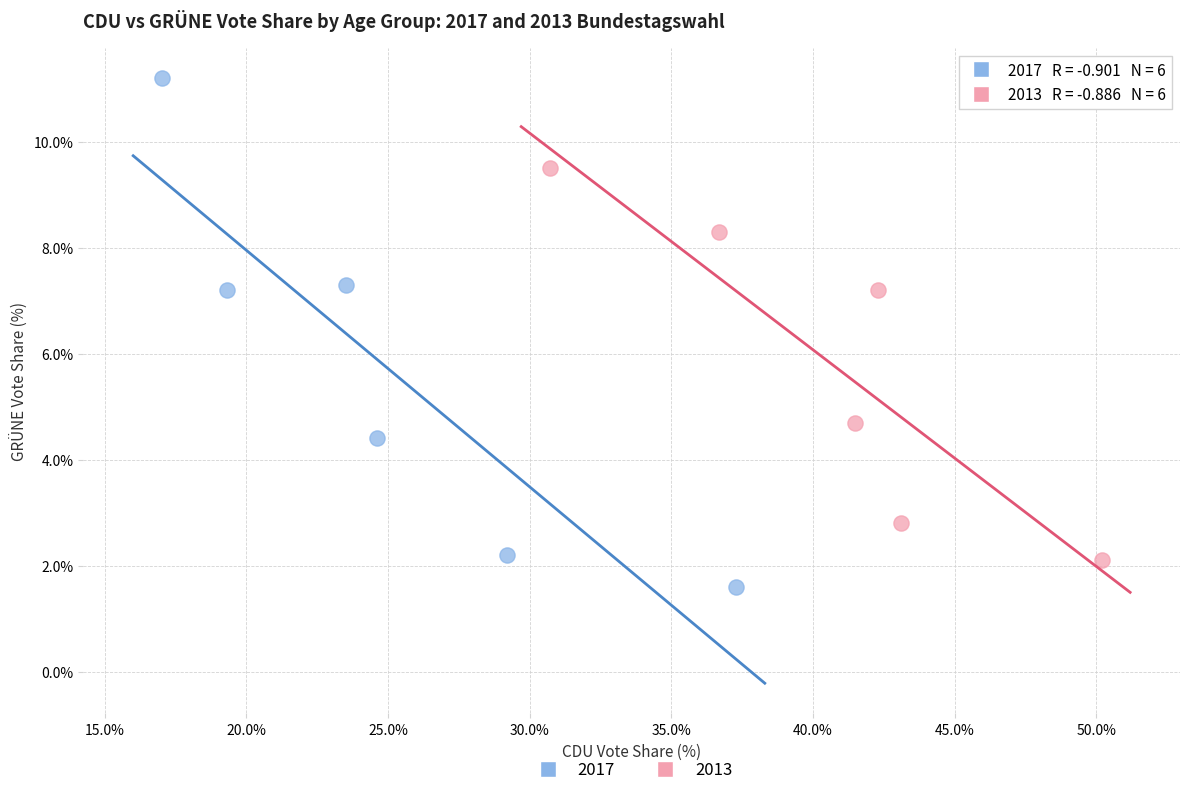

Which series has the largest Y range (max minus min)?

2017